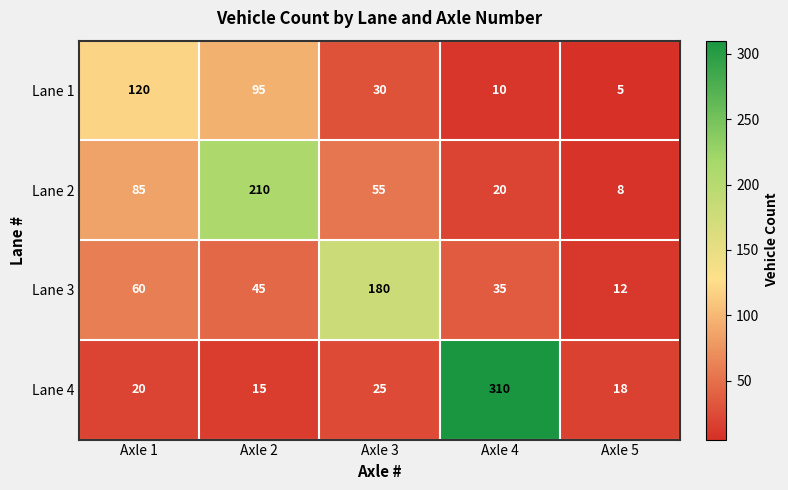

What is the difference between the second highest and minimum values in the Lane 4 series?

10